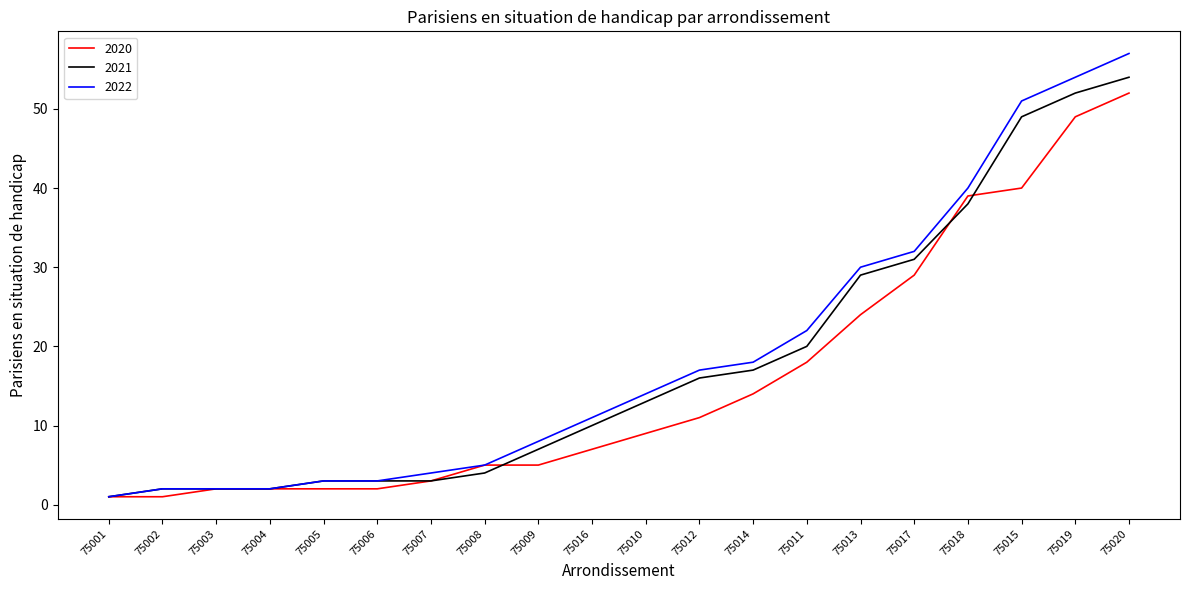

How many lines are shown in the chart?

3